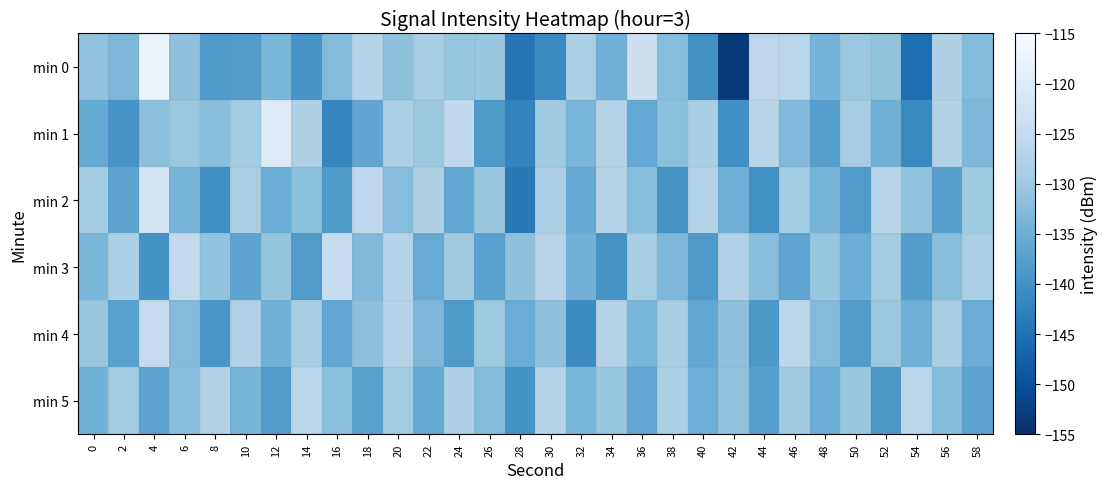

List the series in order of their peak value, lowest first.

min 5, min 4, min 3, min 2, min 1, min 0